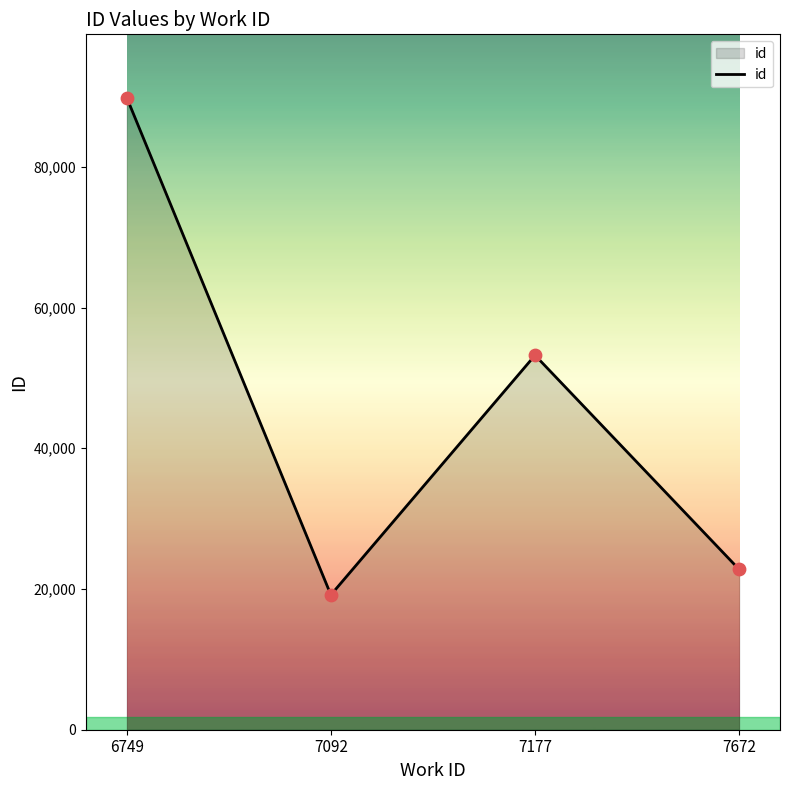

Approximately how many times larger is the value at 7092 compared to 7672?

0.8